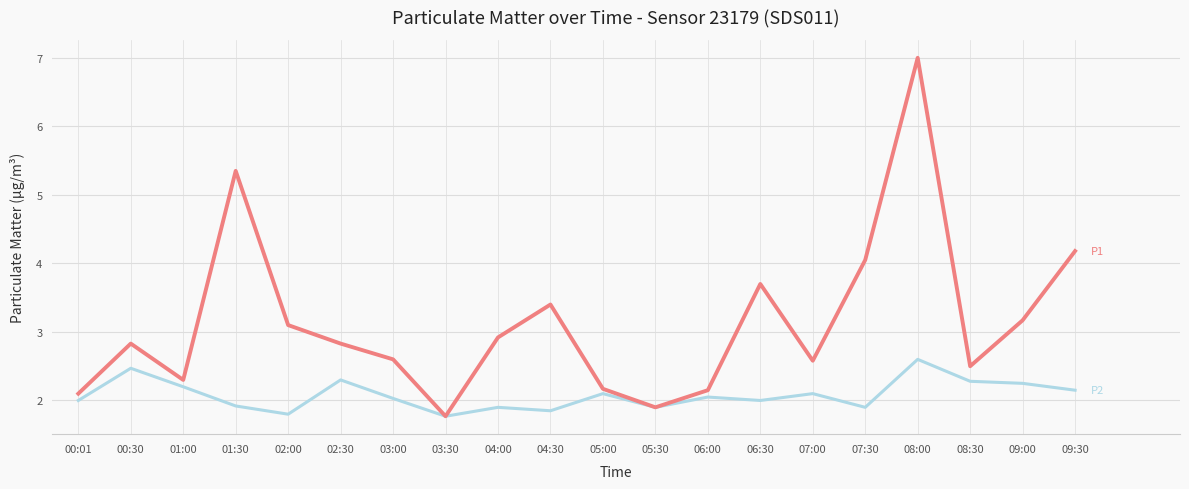

At which category is the sum across all series the highest?

08:00